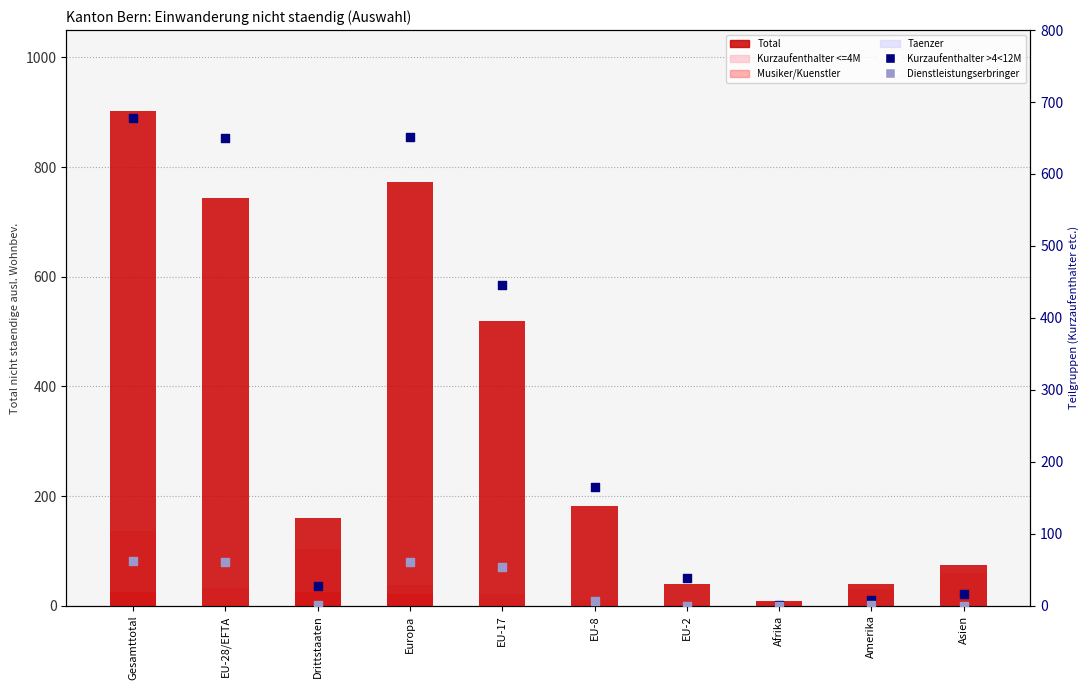

Is the value of Taenzer at EU-28/EFTA greater than the value of Musiker/Kuenstler at EU-8?

No